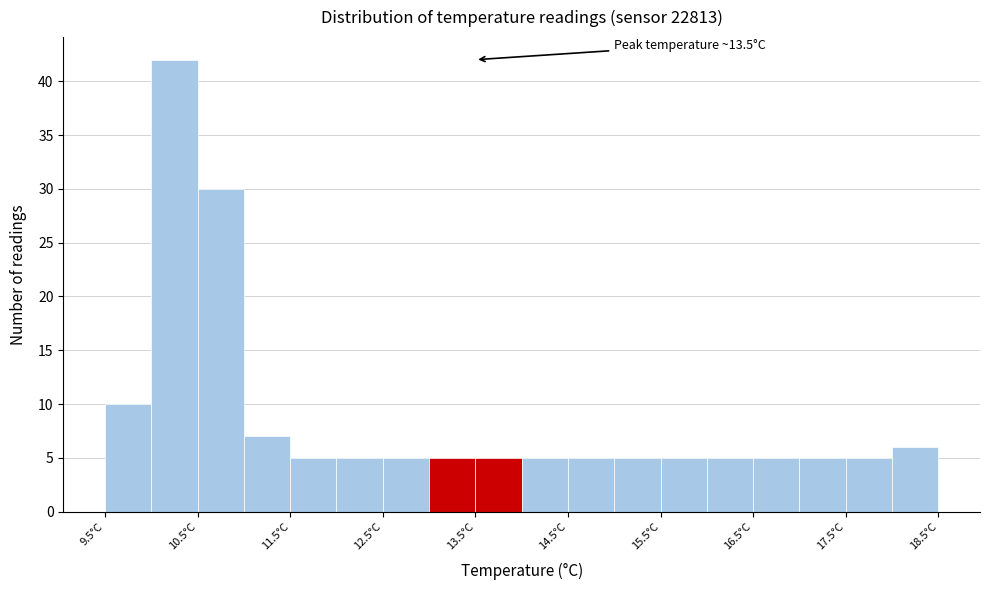

Which range on the x-axis has the tallest bar?

10.0 to 10.5